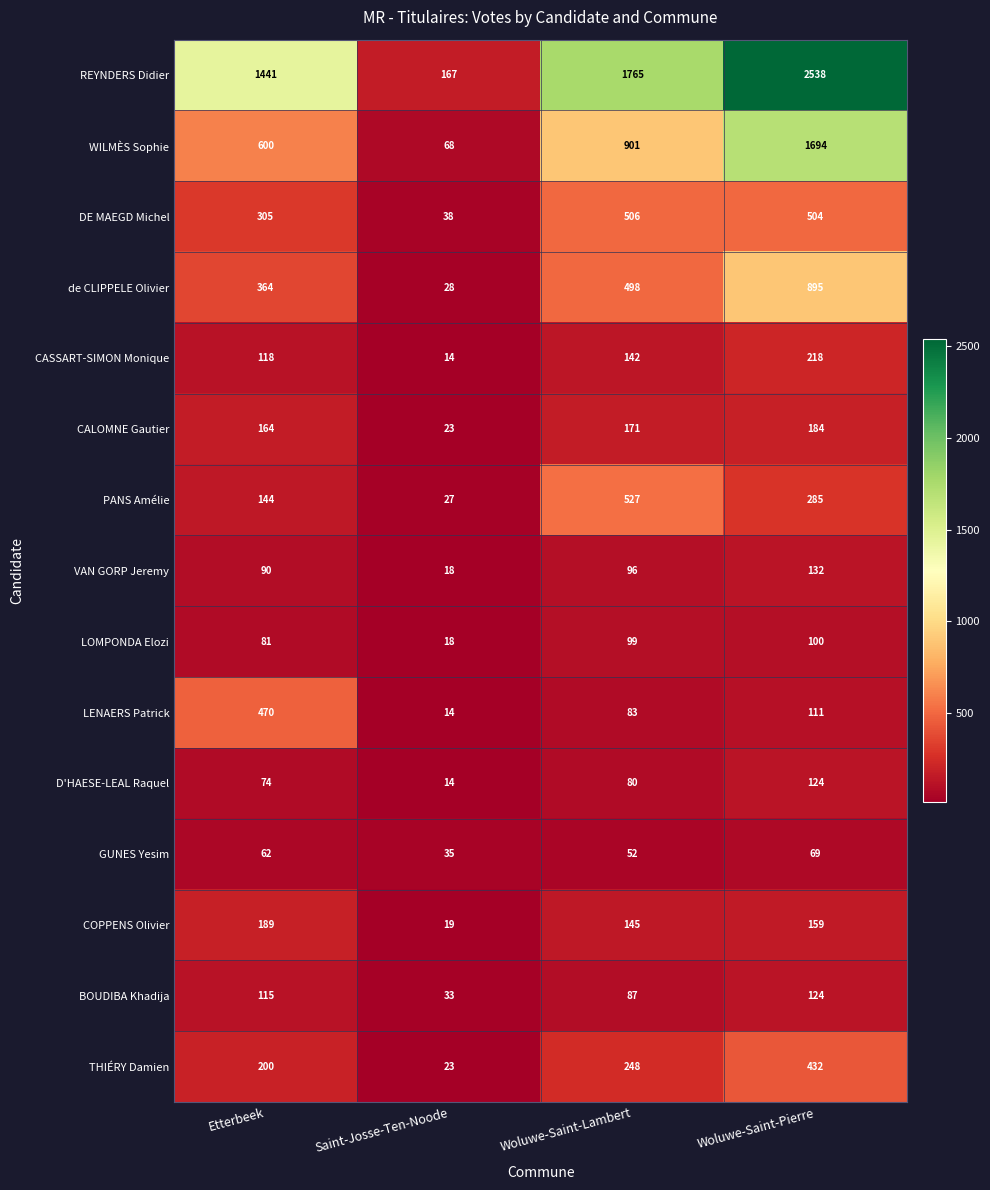

What is the greatest value displayed?

2538